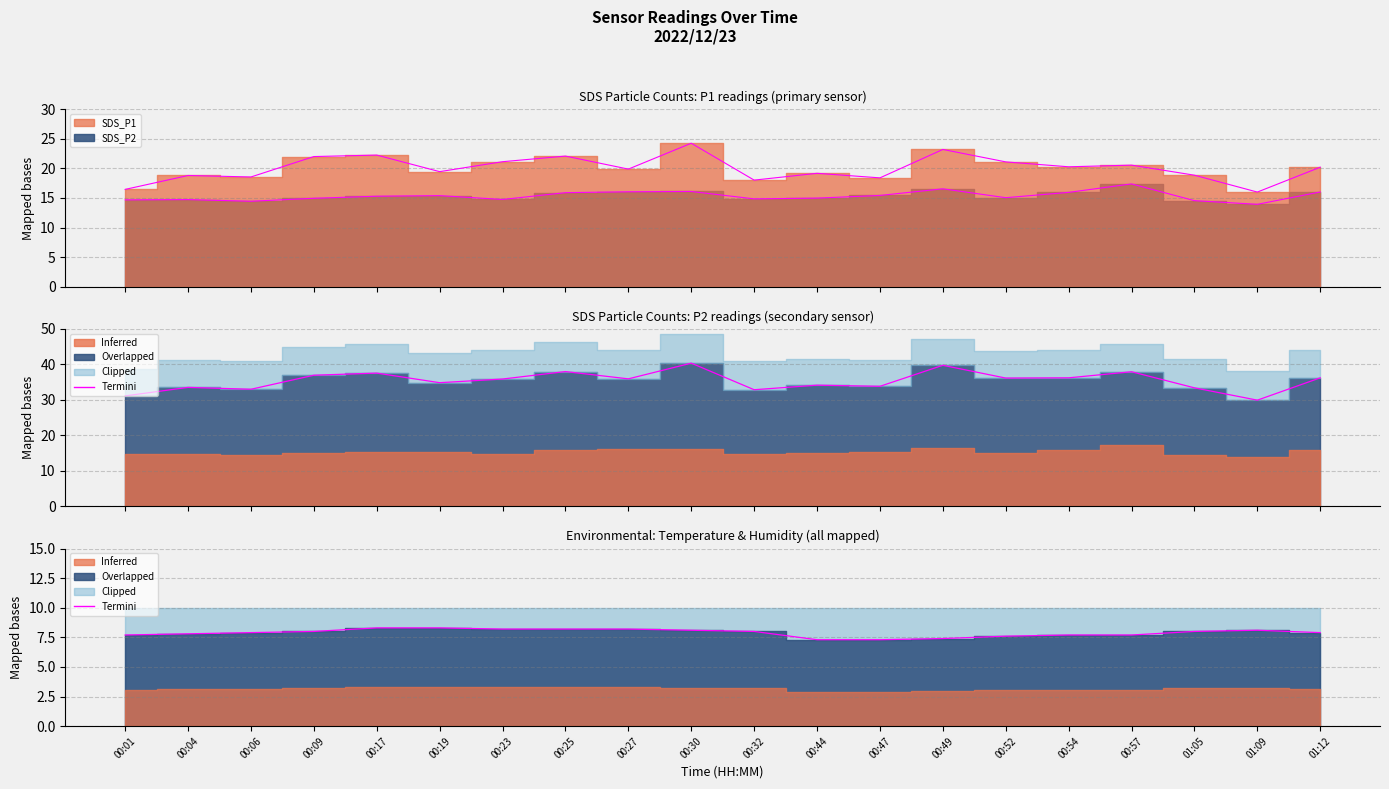

What is the value of the SDS_P2 line point at the 9th from the left?

16.1